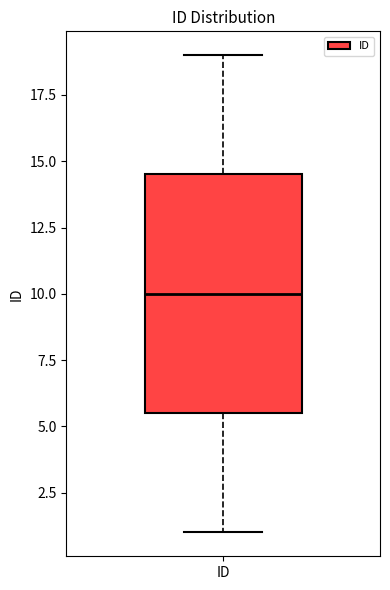

Read this box plot against the y-axis: the position of the median line, the range covered by the box, and the ends of both whiskers. The values are not printed on the chart, so give them approximately, as read against the axis.

median 10.0, box 5.5 to 14.5, whiskers 1.0 to 19.0